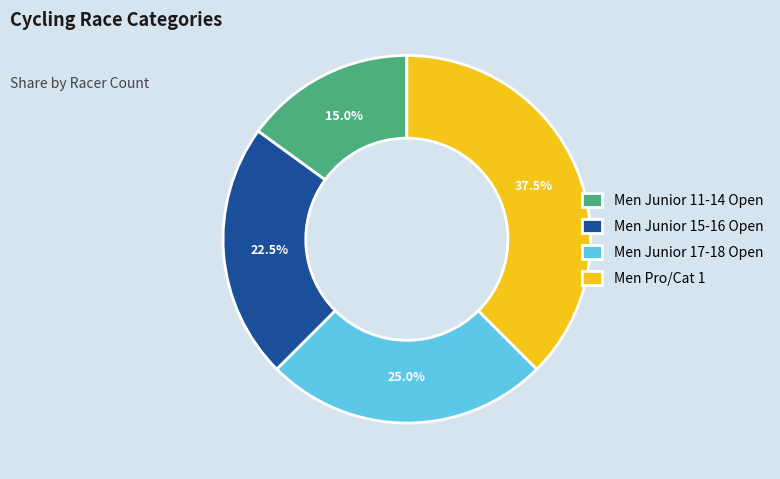

Which category has the smallest portion of the pie?

Men Junior 11-14 Open